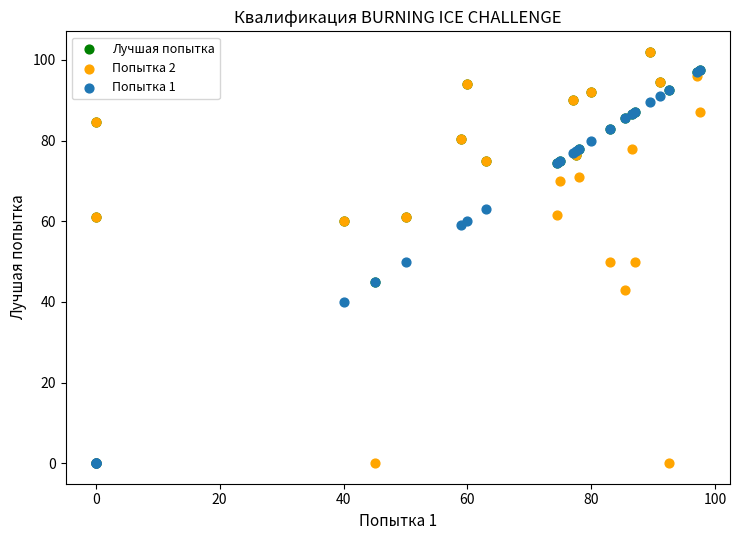

What are all the series names shown in the legend?

Лучшая попытка, Попытка 2, Попытка 1